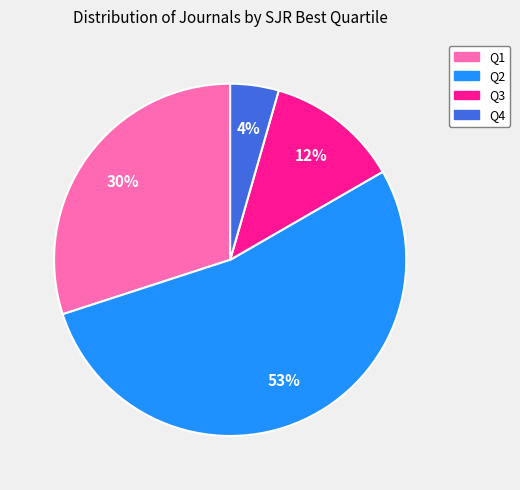

Combined, do Q3 and Q2 account for over 50%?

Yes